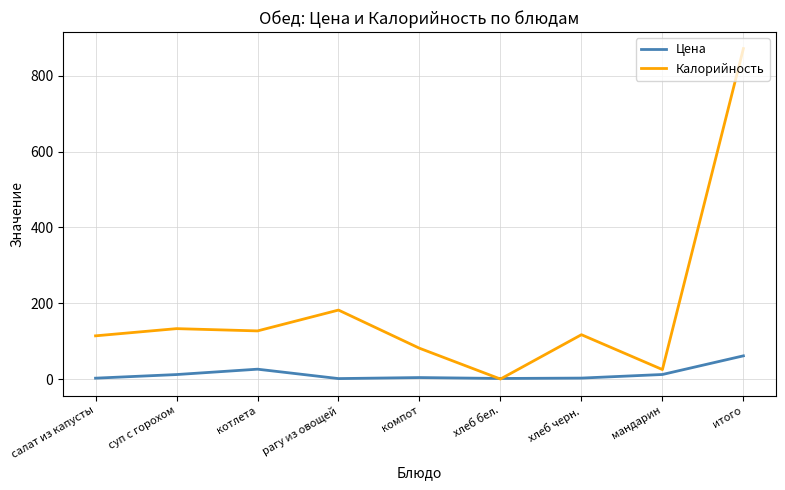

At which category is the sum across all series the highest?

итого